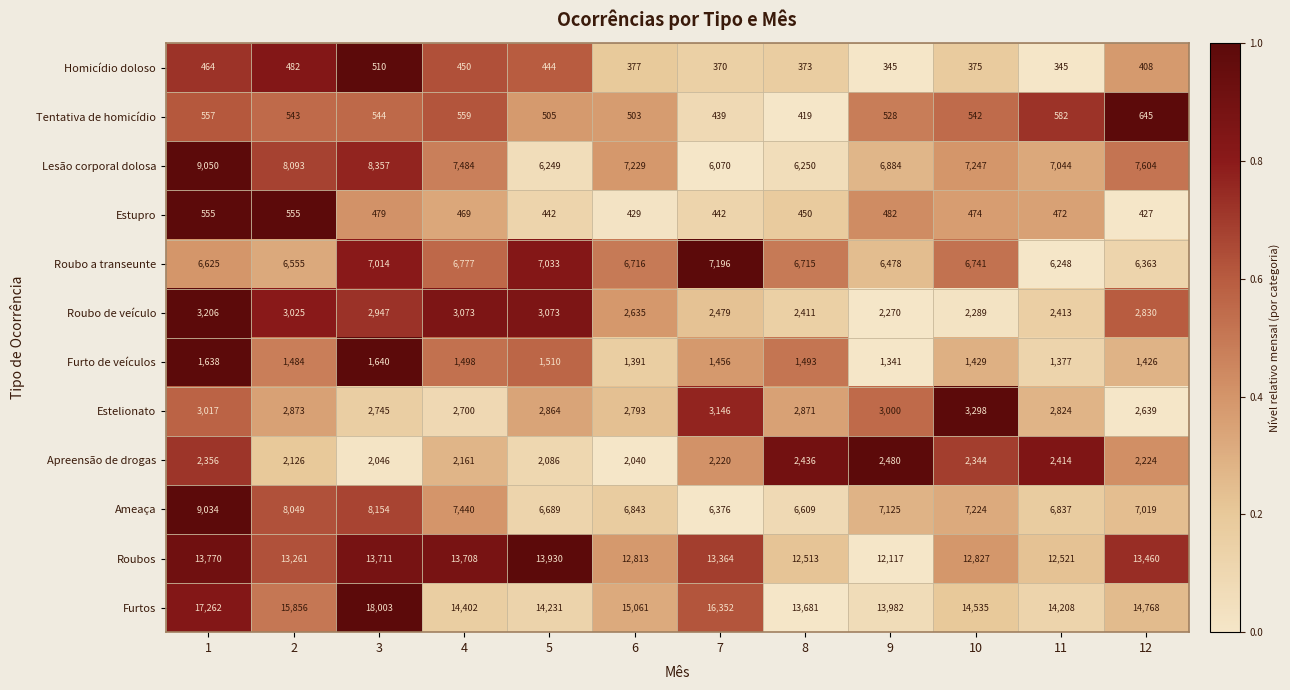

At 11, list the series in order from largest to smallest.

Furtos, Roubos, Lesão corporal dolosa, Ameaça, Roubo a transeunte, Estelionato, Apreensão de drogas, Roubo de veículo, Furto de veículos, Tentativa de homicídio, Estupro, Homicídio doloso